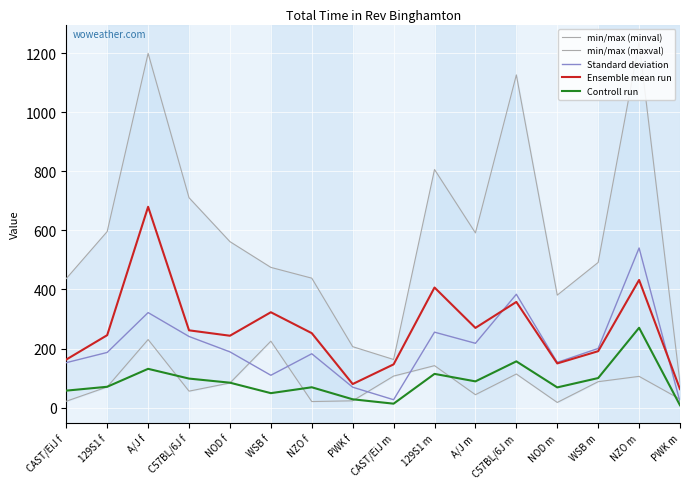

What is the sum of the Ensemble mean run values at 129S1 f and C57BL/6J f?

506.8